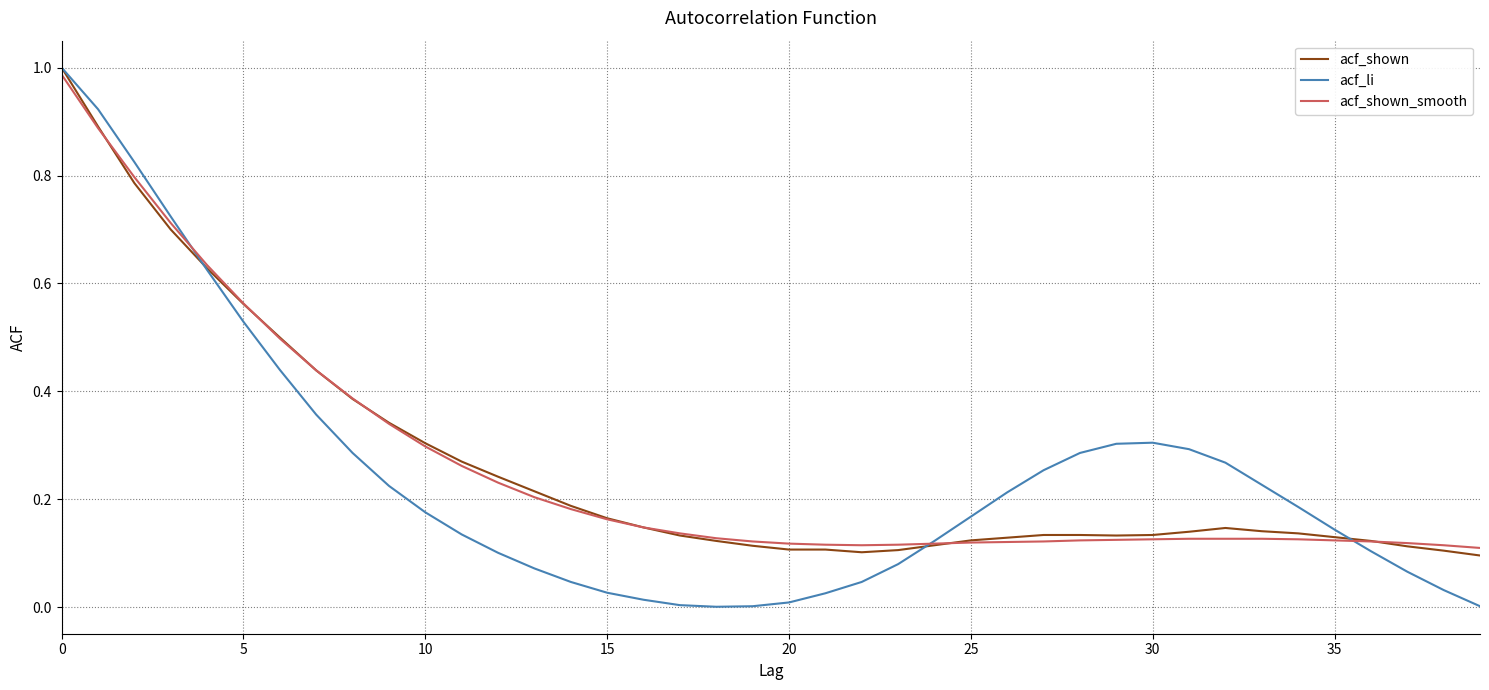

Is this an area chart (filled region under the line)?

No